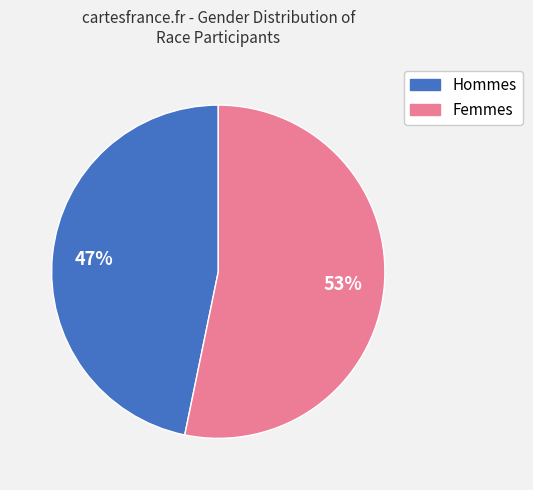

How many segments does this pie chart have?

2